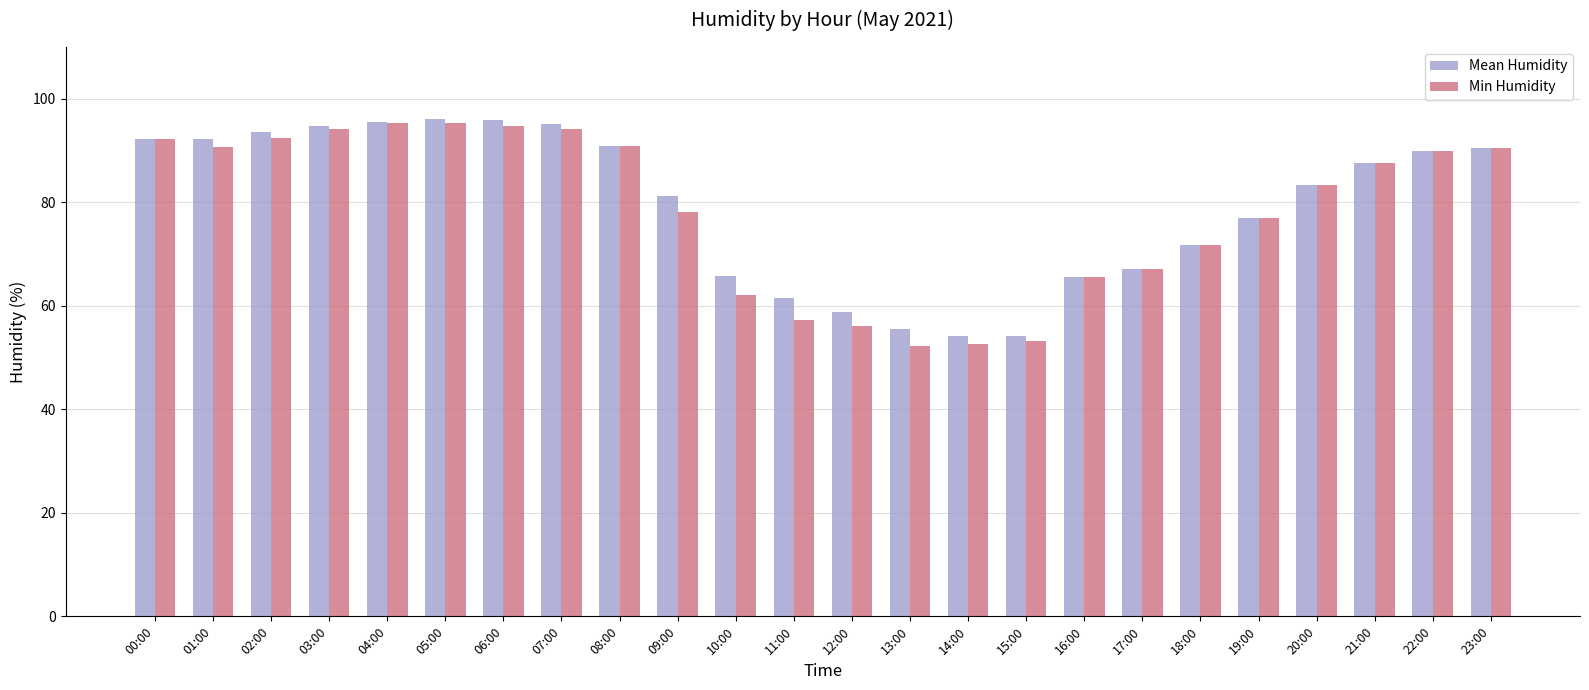

What is the difference between the Min Humidity values at 22:00 and 18:00?

18.2